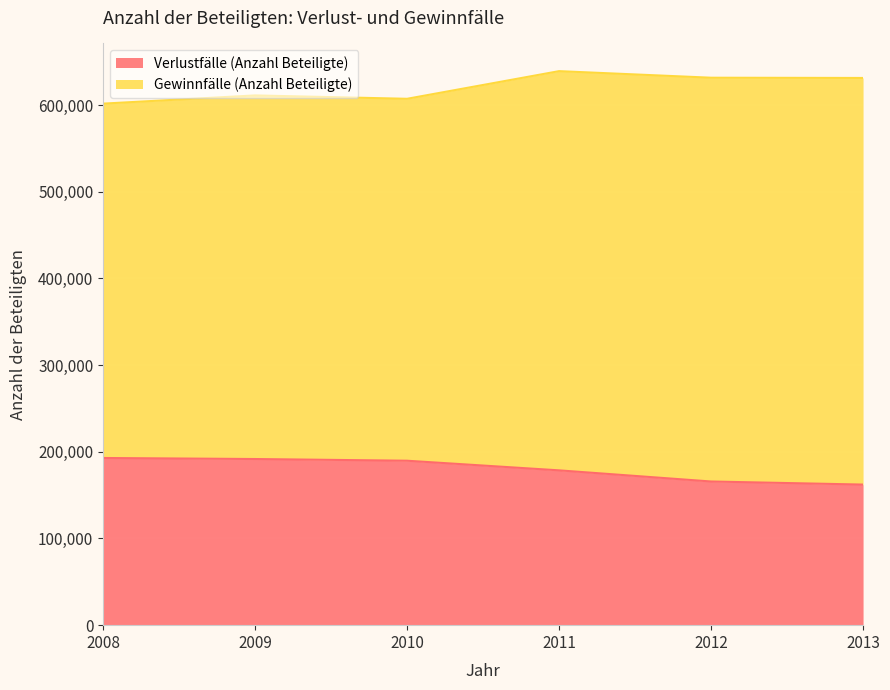

How many values exceed 189718?

2